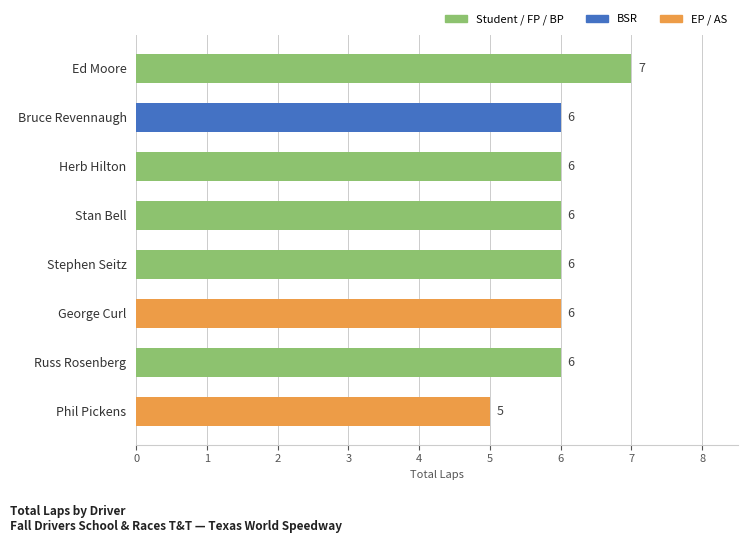

Is it true that the value at Phil Pickens is 5?

True